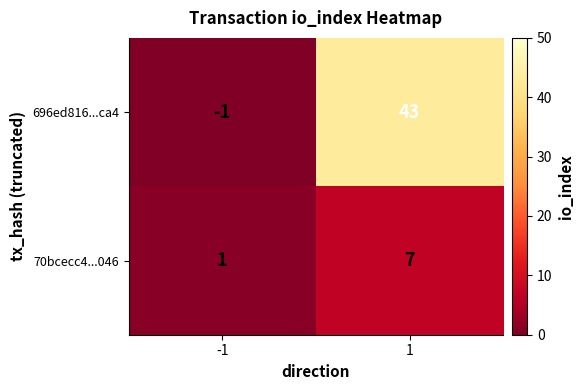

At -1, list the series in order from largest to smallest.

70bcecc4...046, 696ed816...ca4